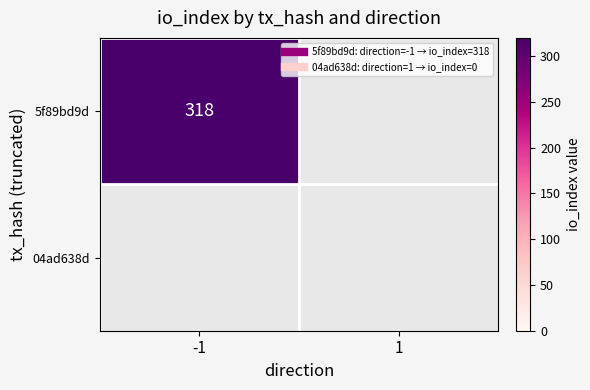

Which series has the largest range (max minus min)?

5f89bd9d